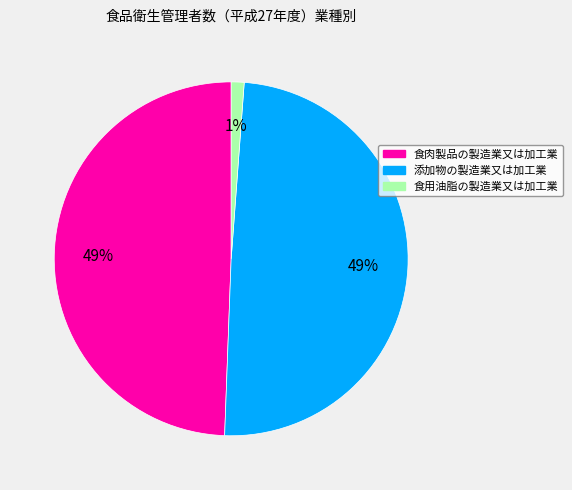

Do 食肉製品の製造業又は加工業 and 添加物の製造業又は加工業 together represent more than half of the pie?

Yes